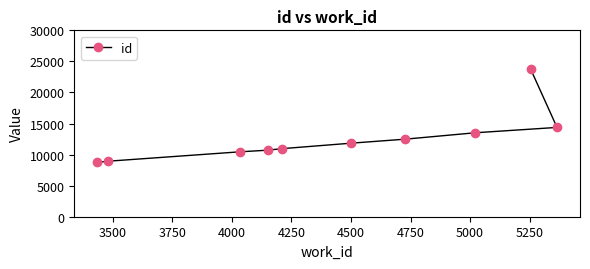

Between 4000 and 4750, which is larger?

4750